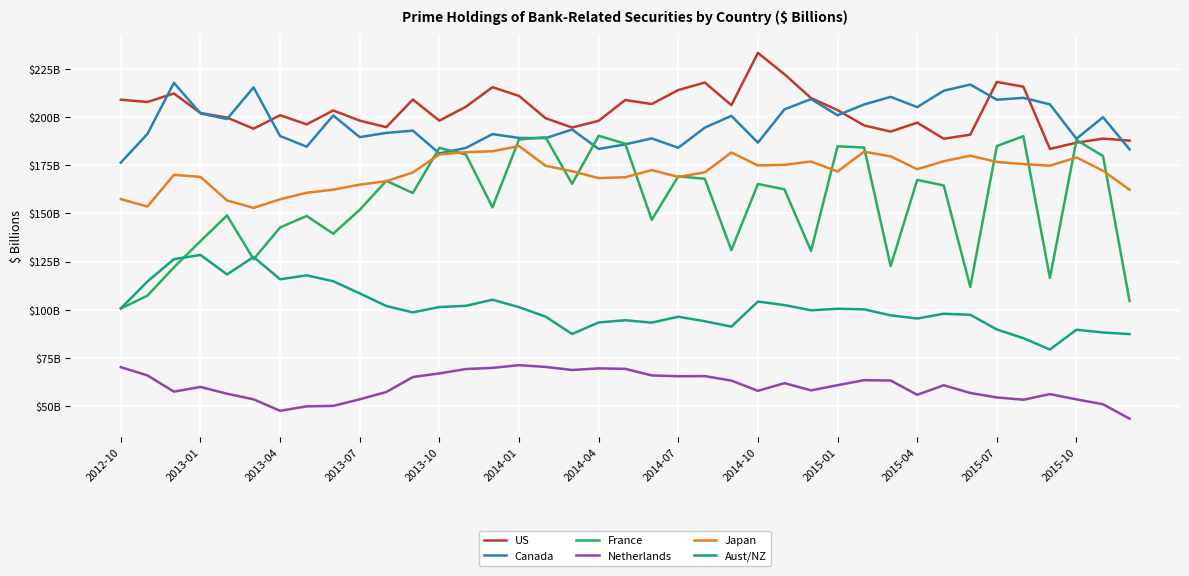

Is this an area chart (filled region under the line)?

No